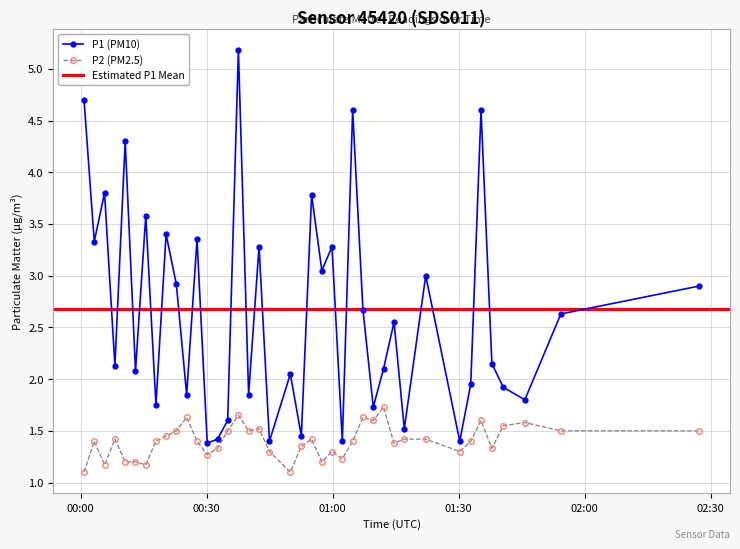

How many series are shown in this chart?

2